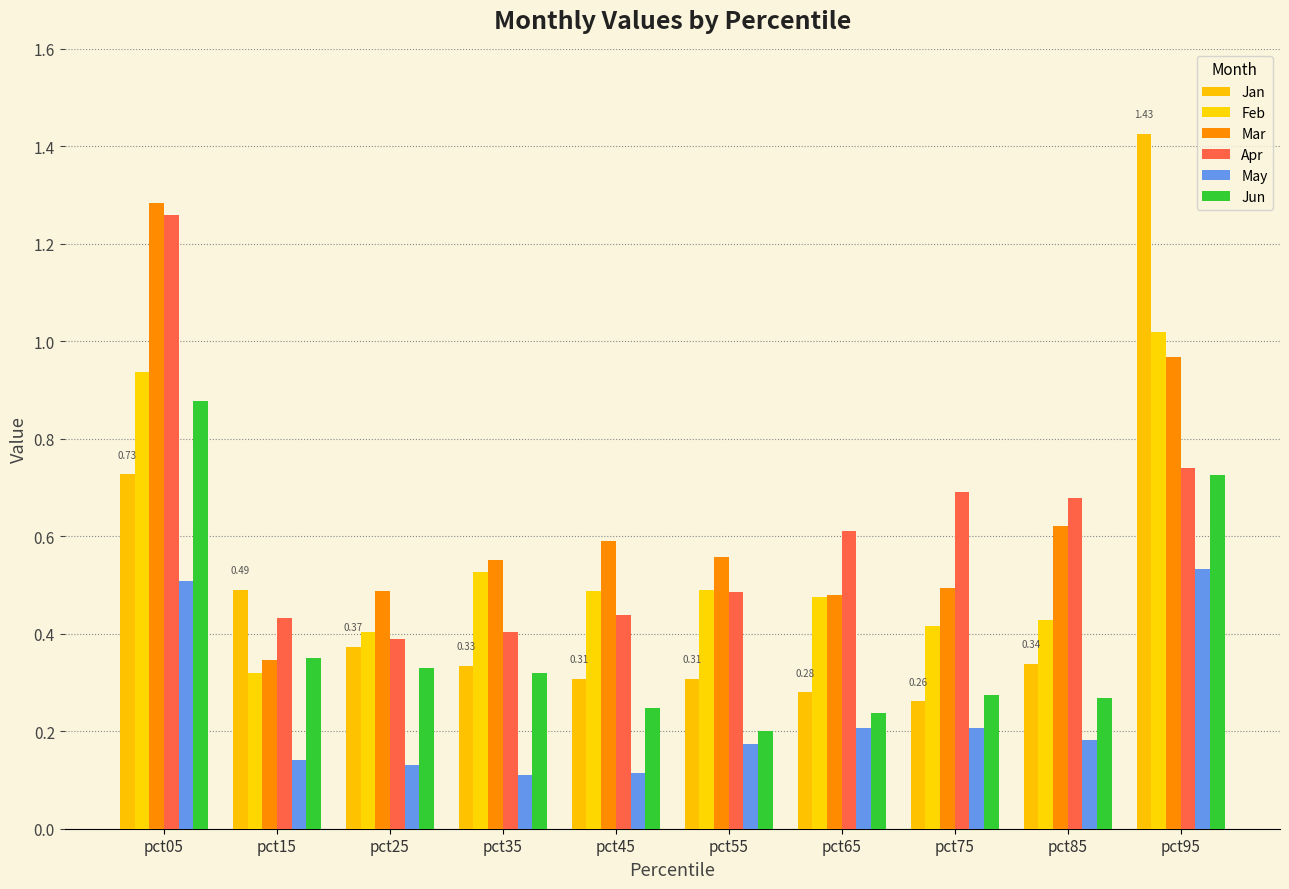

Count the number of categories in the chart.

10